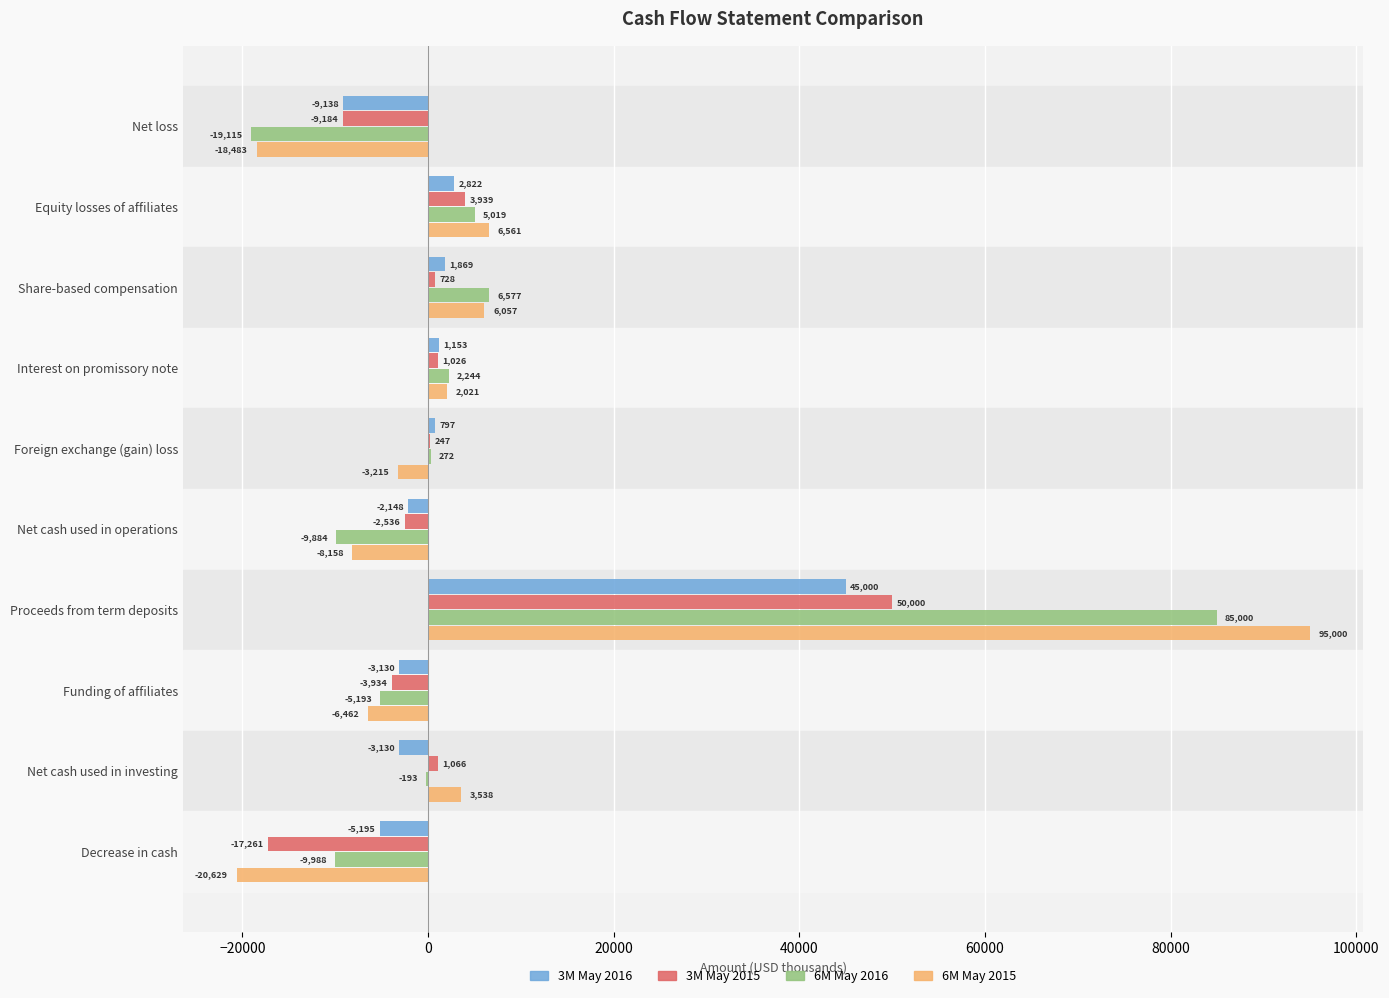

What value does the 6M May 2015 series have at Net cash used in operations, to the nearest 50?

-8150